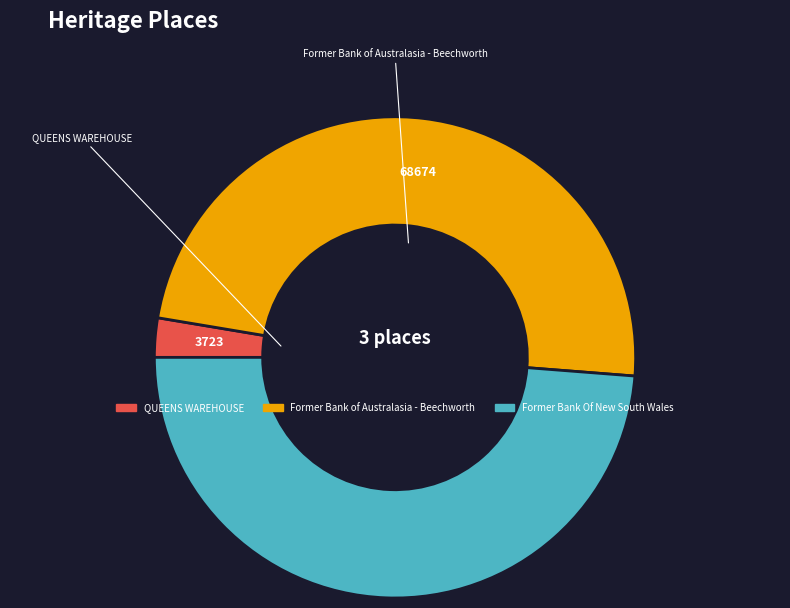

Is QUEENS WAREHOUSE the majority of the pie?

No